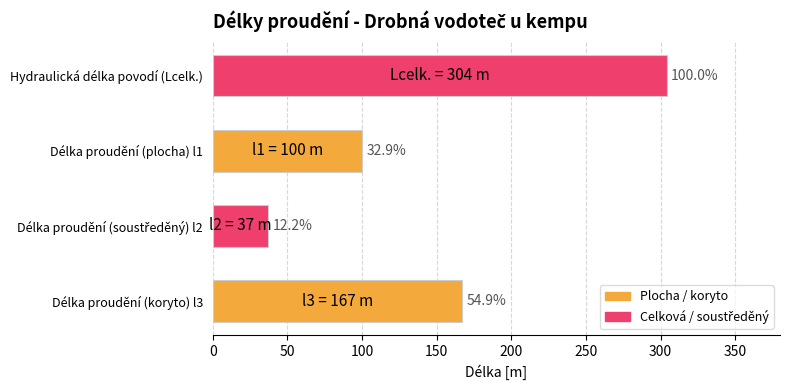

What is the average value?

152